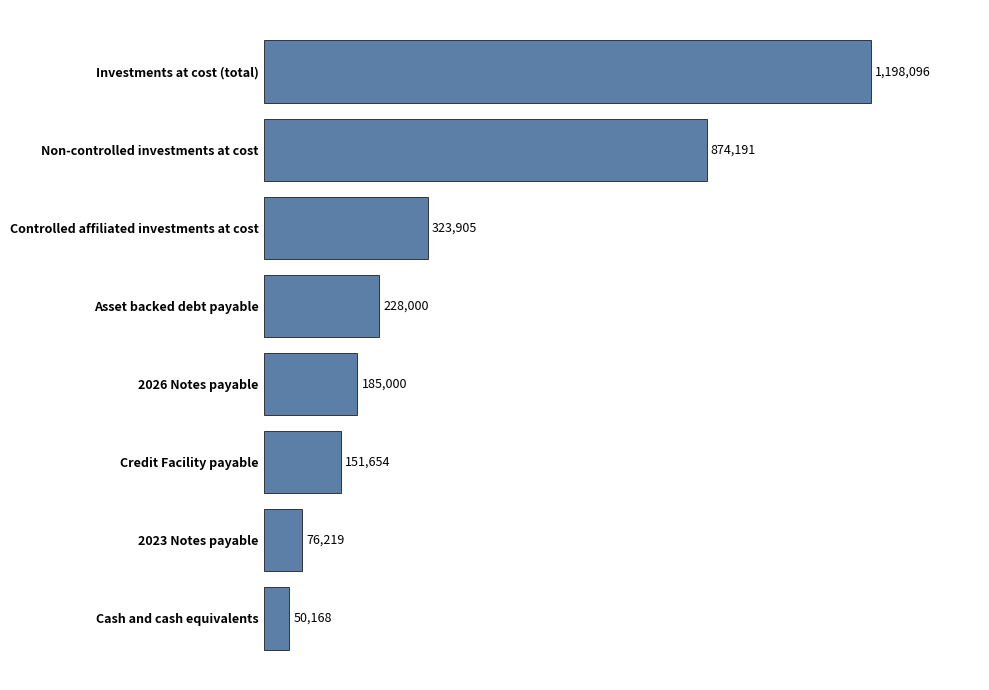

Are the bars horizontal?

Yes